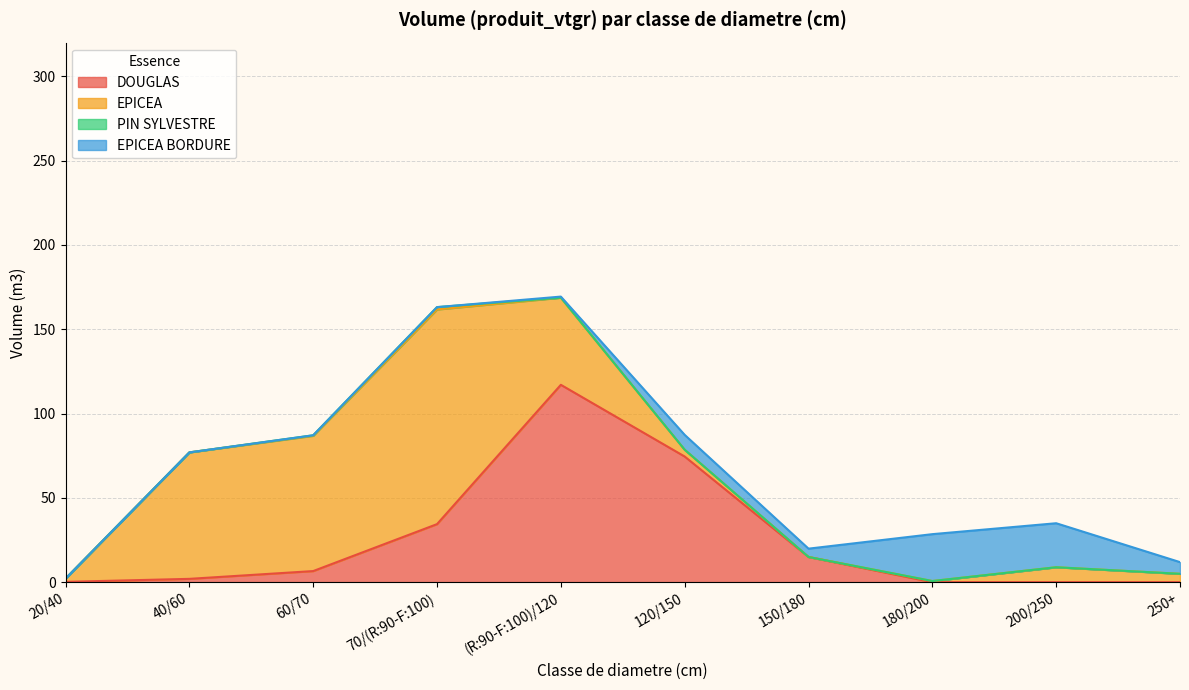

What is the total value across all series at 180/200?

28.5